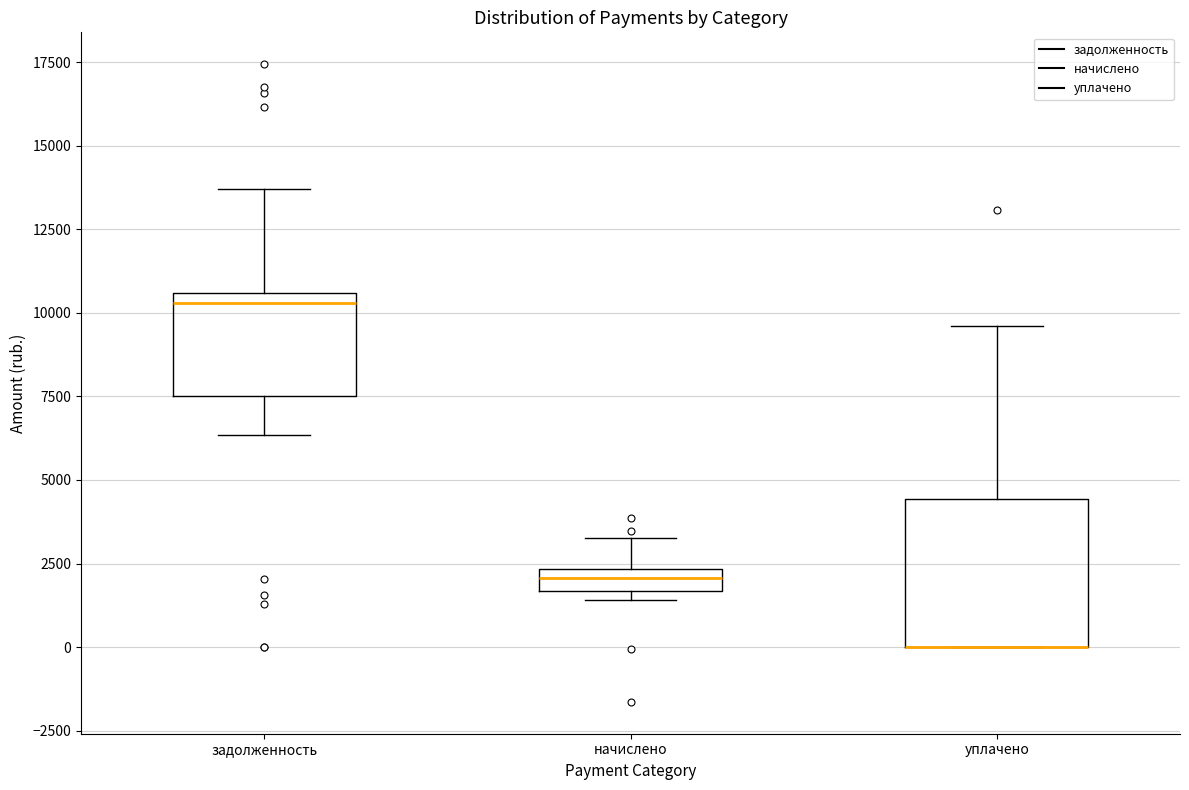

Where is the upper edge of the box for уплачено on the y-axis? The values are not printed on the chart, so give them approximately, as read against the axis.

4500